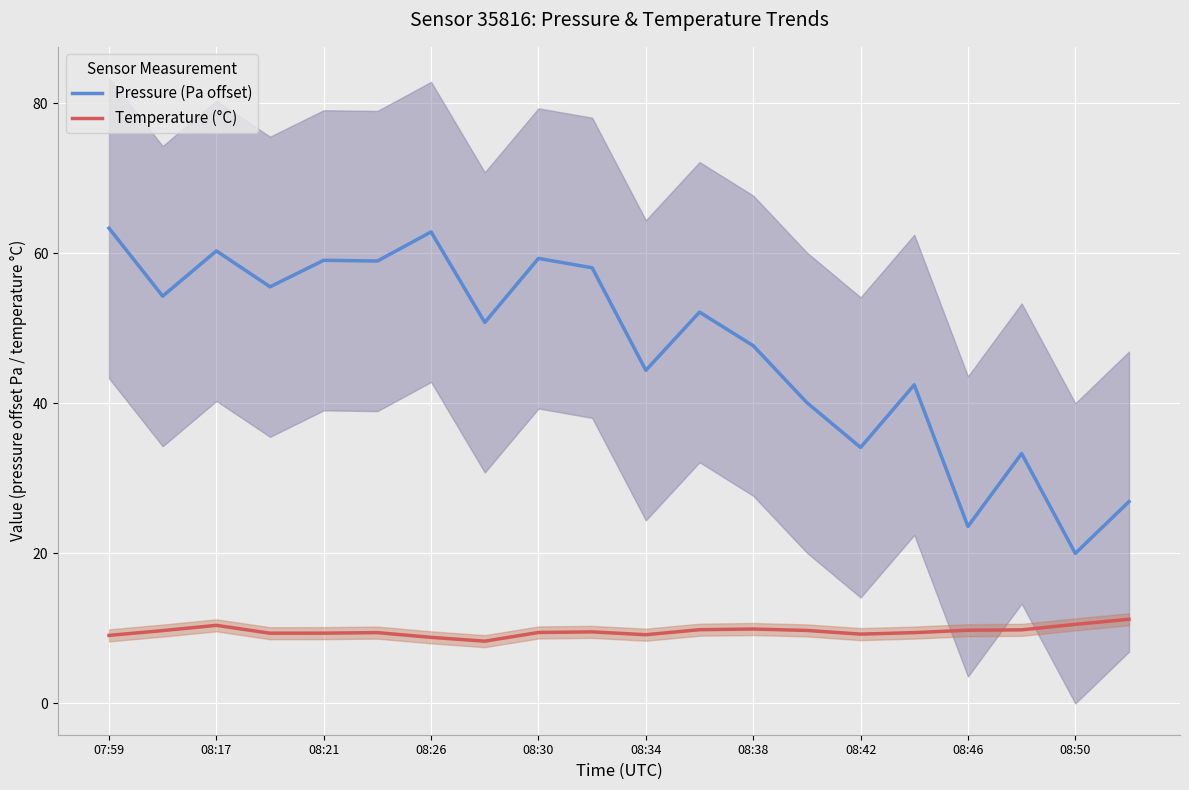

The value of Temperature (°C) at 08:50 is 5.3. True or false?

False